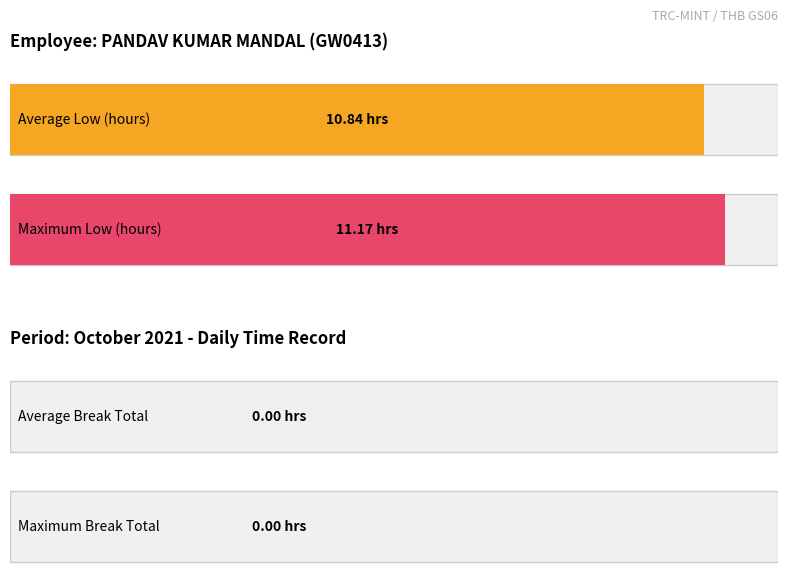

How many bars are there in each group?

2